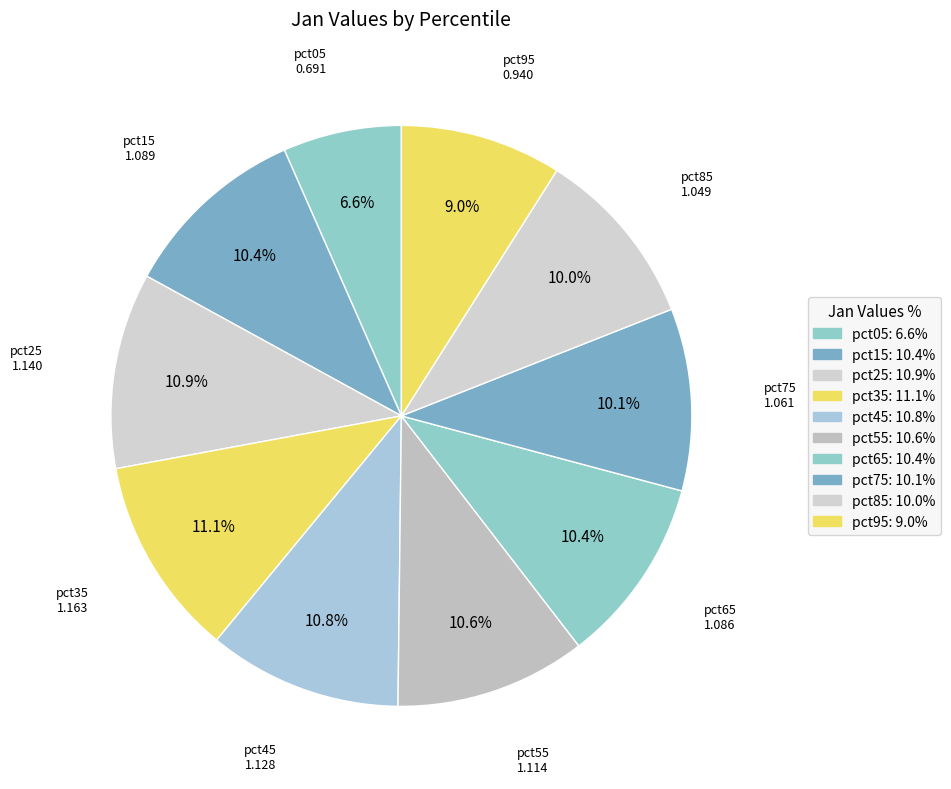

What is the smallest slice in the pie chart?

pct05